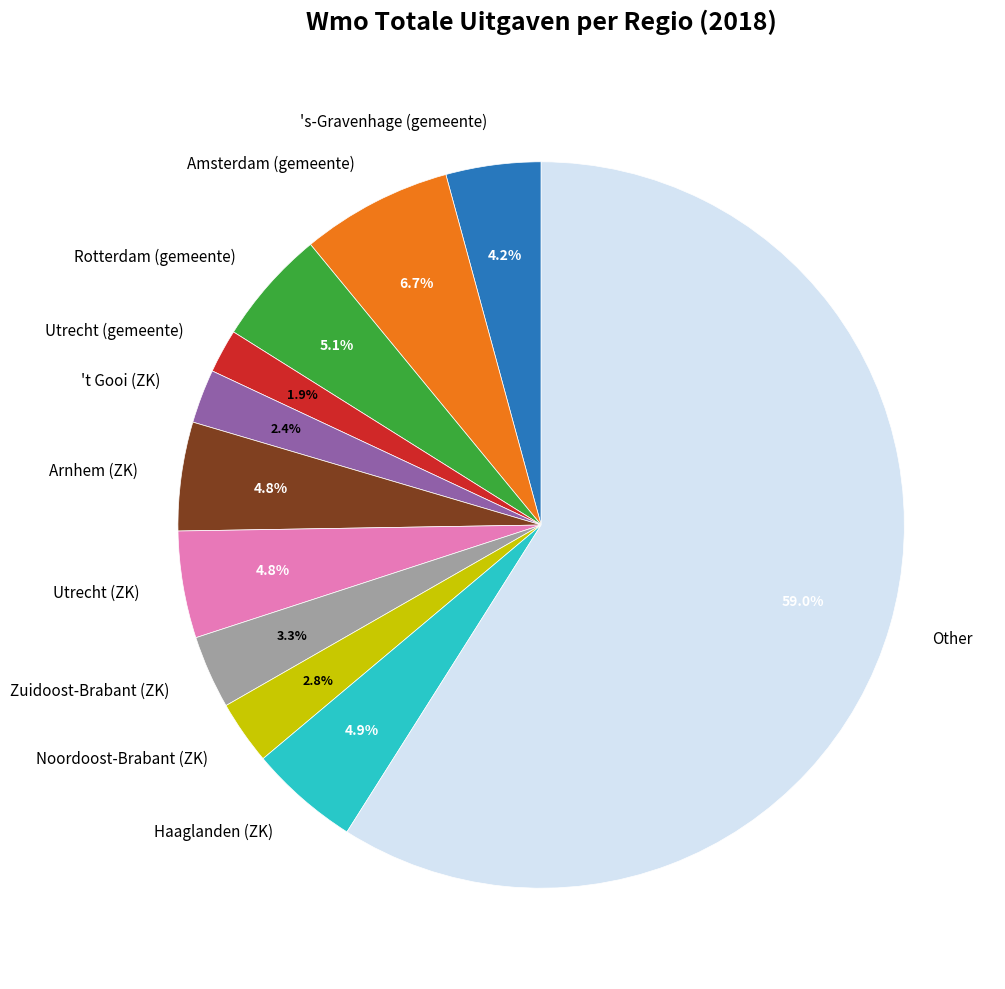

Which slice is the largest?

Other